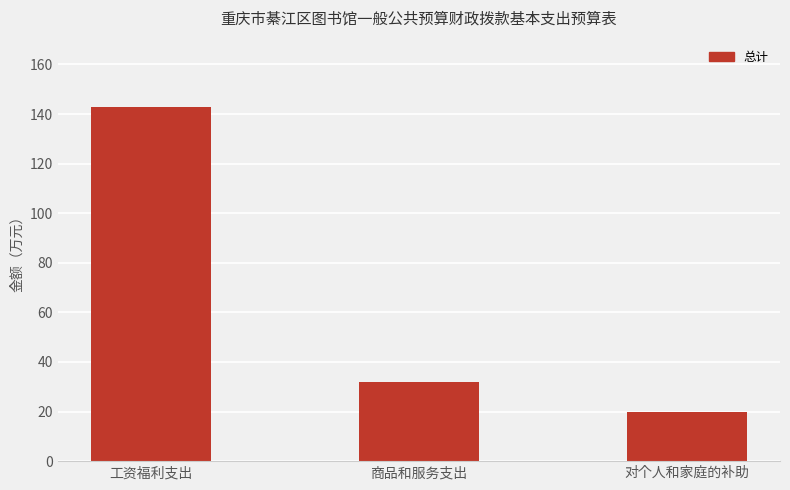

At which category does the chart reach its minimum across all series?

对个人和家庭的补助